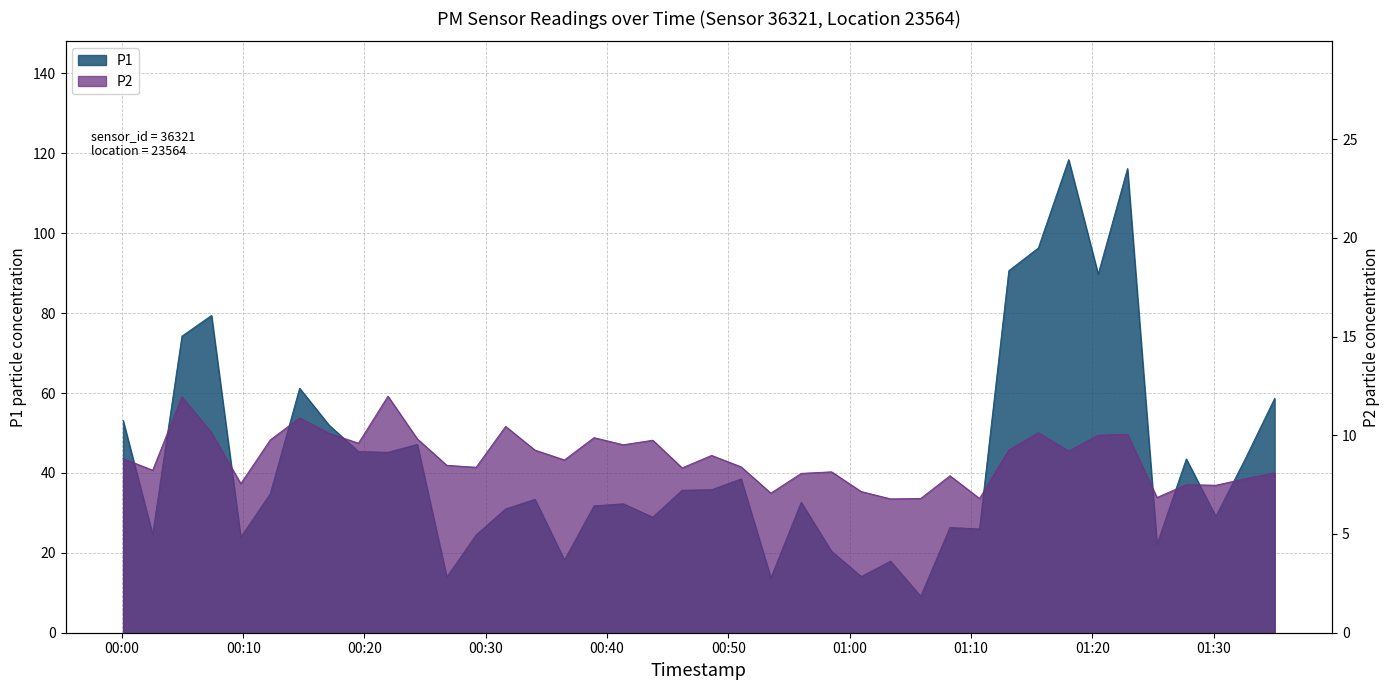

List the labels in order of P1 value, smallest first.

01:05, 00:53, 00:26, 01:00, 01:03, 00:36, 00:58, 01:25, 00:09, 00:29, 00:02, 01:10, 01:08, 00:43, 01:30, 00:31, 00:38, 00:41, 00:56, 00:34, 00:12, 00:46, 00:48, 00:51, 01:27, 01:32, 00:21, 00:19, 00:24, 00:17, 00:00, 01:35, 00:14, 00:04, 00:07, 01:20, 01:13, 01:15, 01:22, 01:18